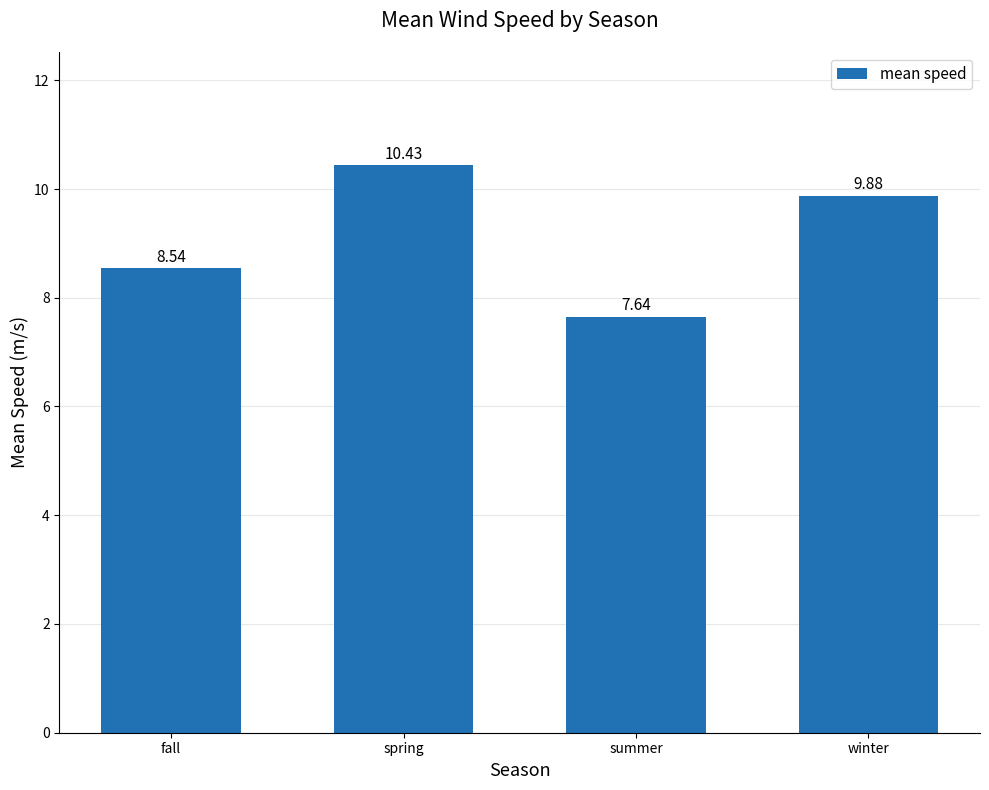

What is the sum of the values at summer and fall?

16.2